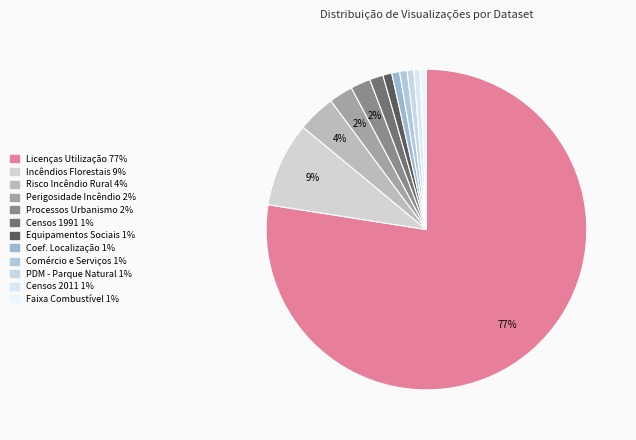

How many slices are in this pie chart?

12